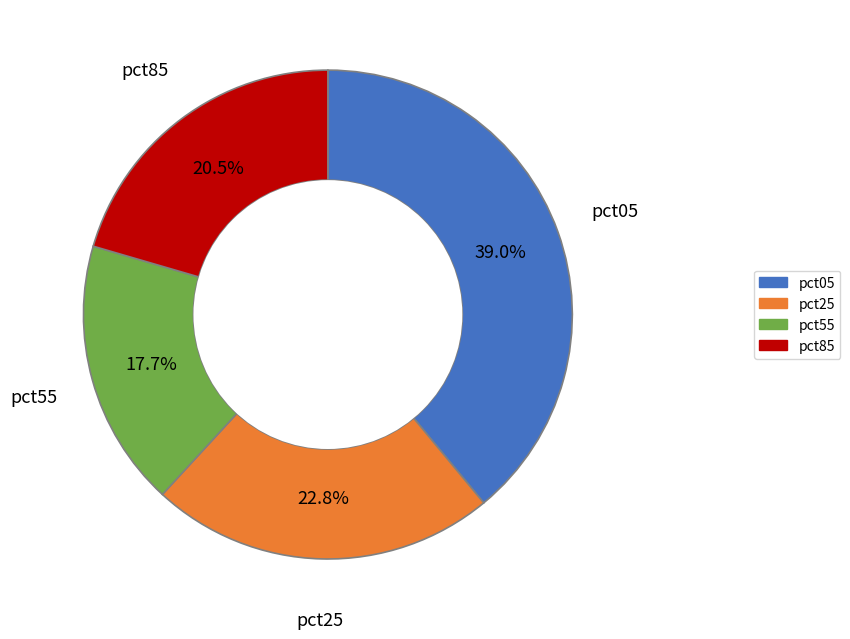

What is the largest slice in the pie chart?

pct05